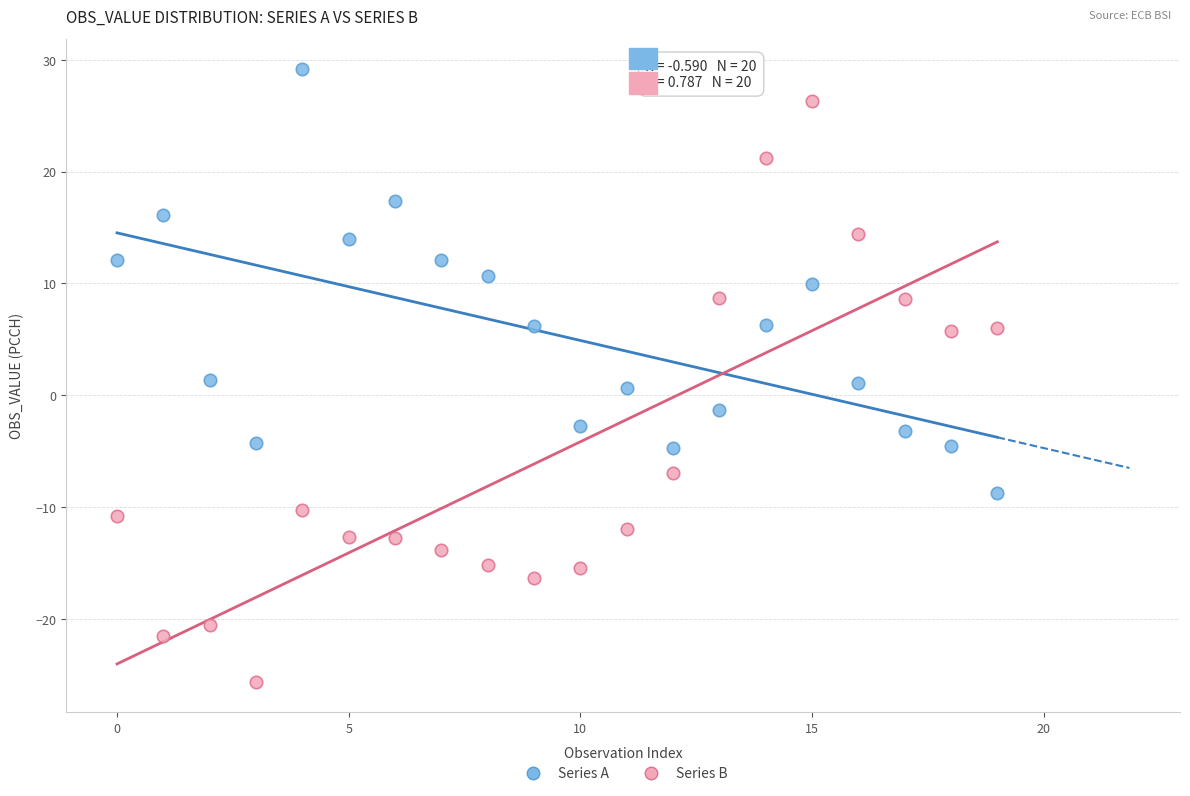

Which series reaches the minimum Y coordinate?

Series B